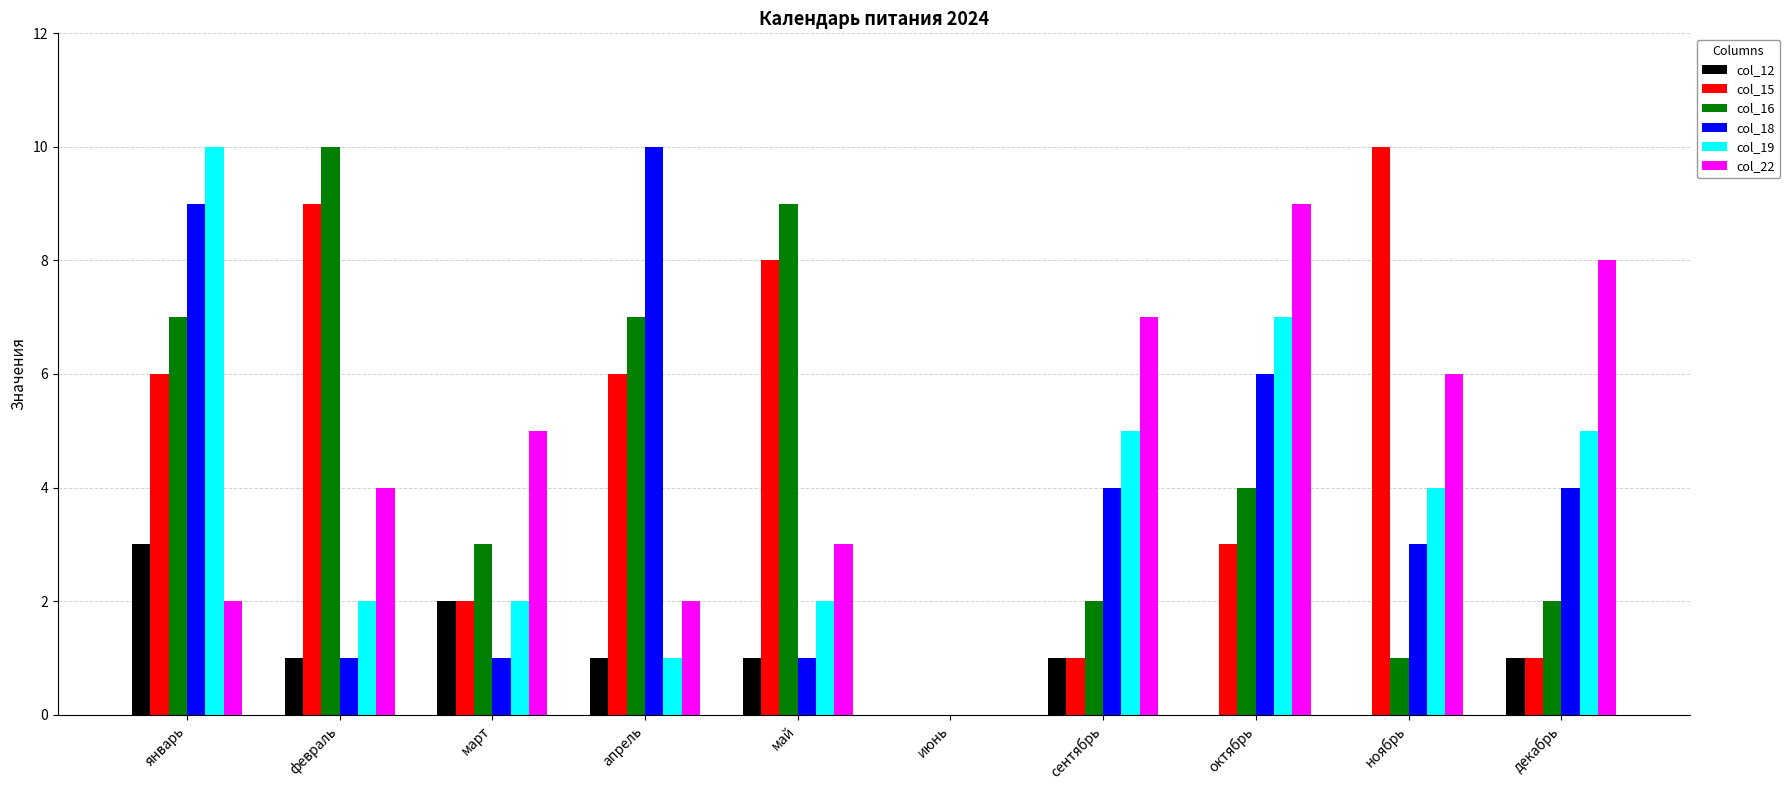

What is the maximum value shown in the chart?

10